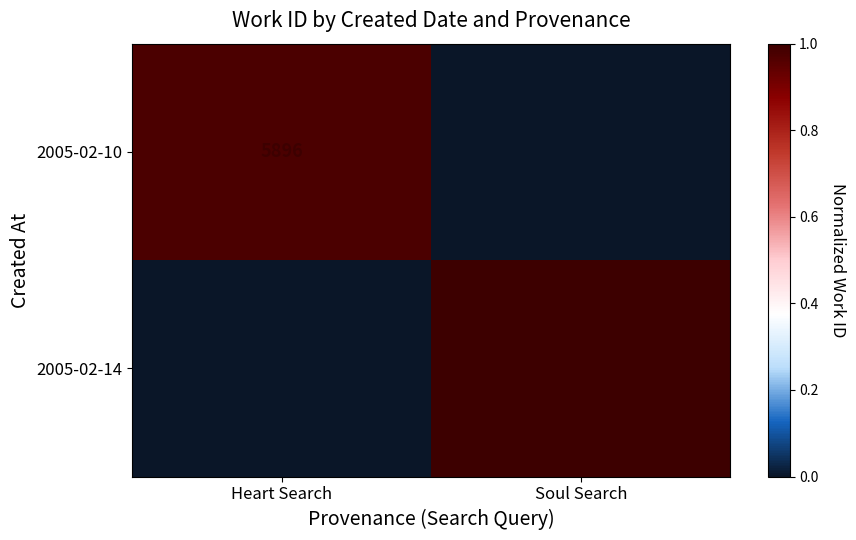

True or false: 2005-02-14 has a value of 6053 at Soul Search.

True